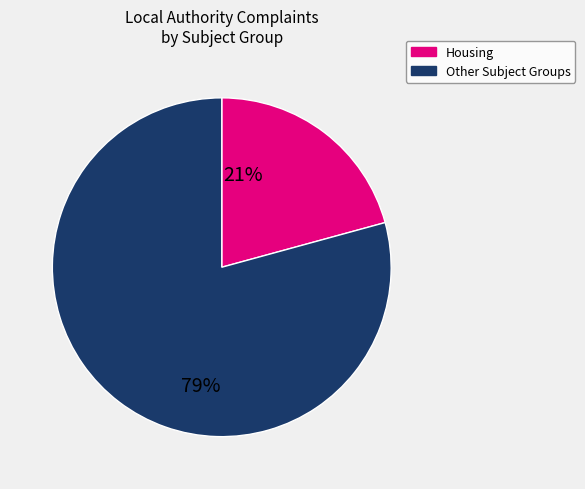

What is the smallest slice in the pie chart?

Housing